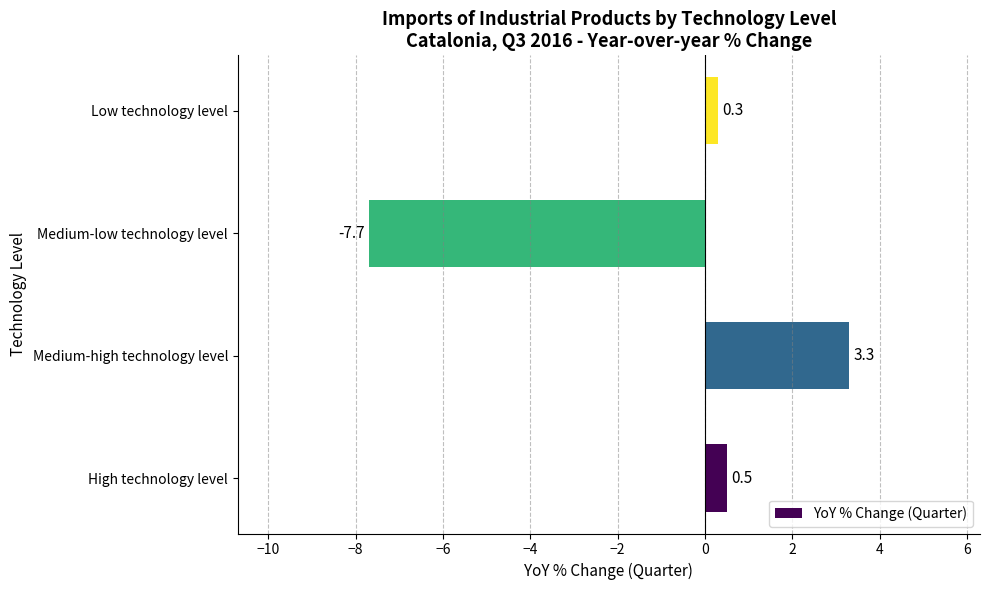

Is it true that the value at Medium-high technology level is 3.3?

True